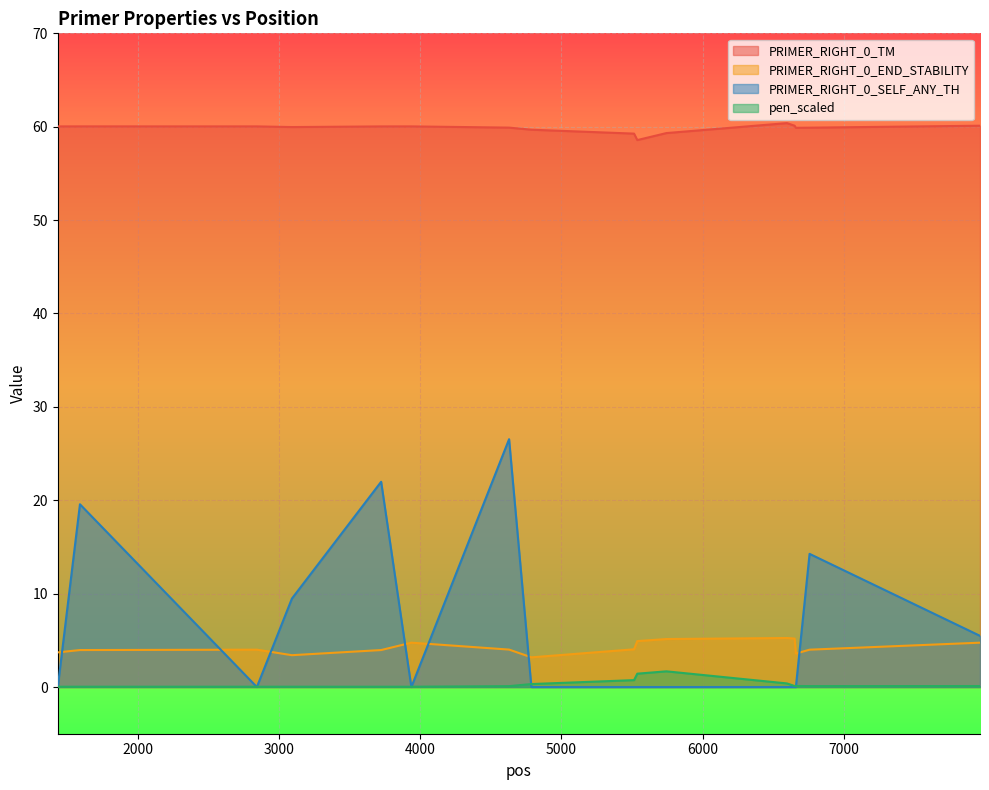

Which series has the widest spread of values?

PRIMER_RIGHT_0_SELF_ANY_TH